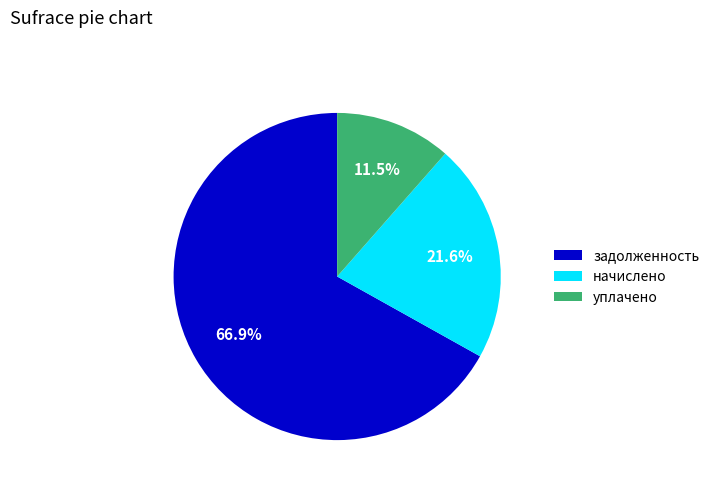

The уплачено slice represents 3% of the pie. True or false?

False